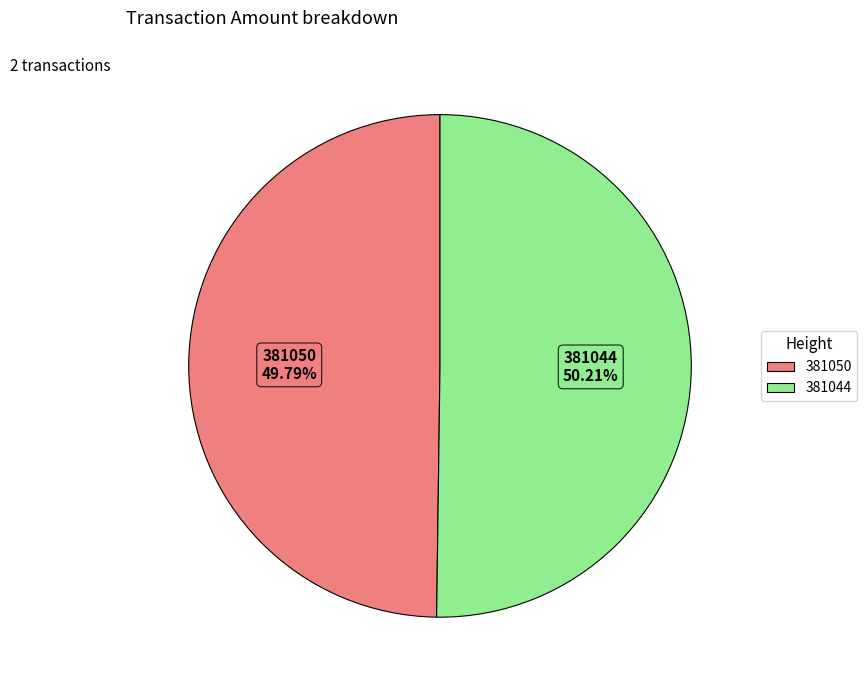

To the nearest percent, what is the average slice percentage?

50%